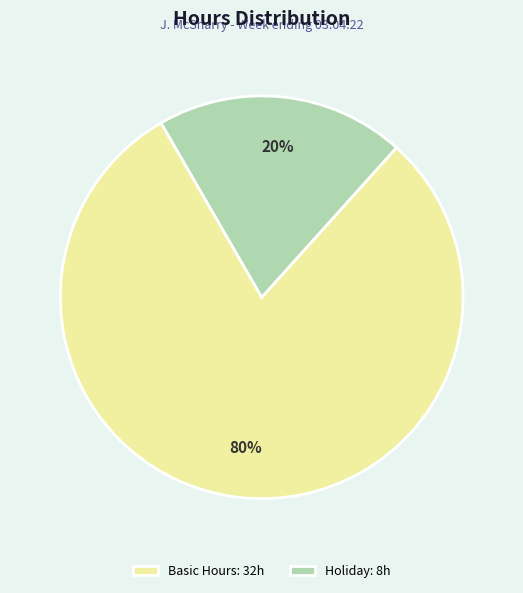

How many segments does this pie chart have?

2